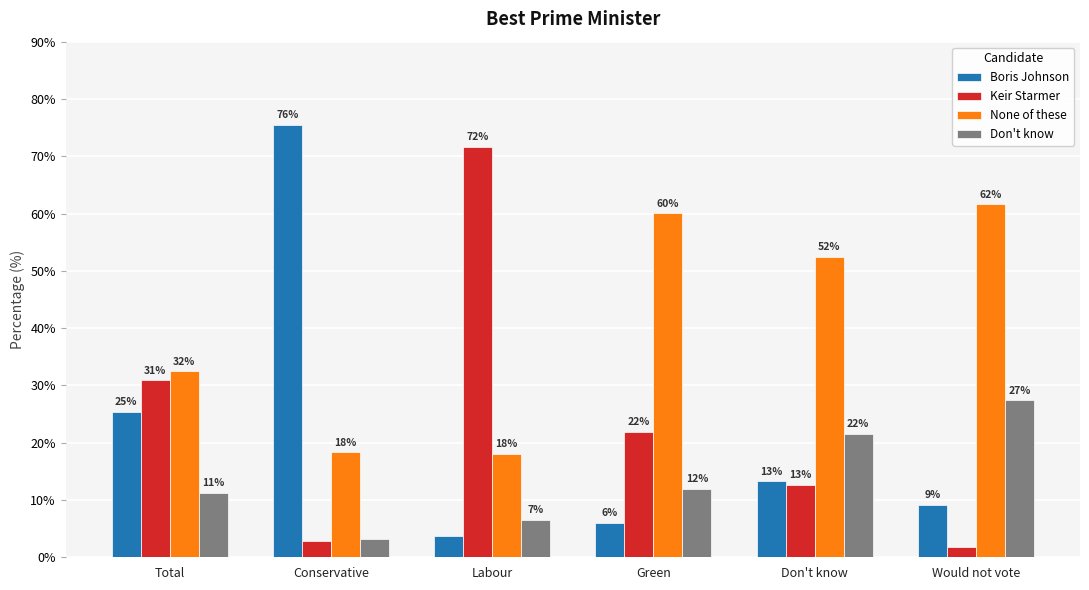

What is the lowest value of the Boris Johnson series?

3.8